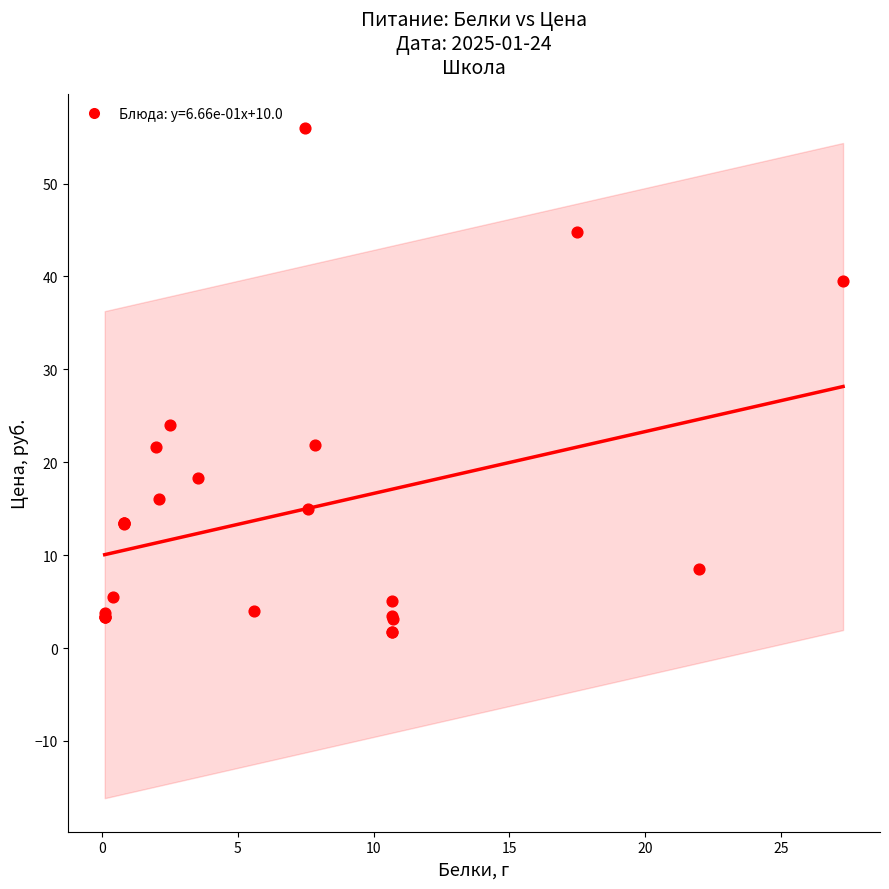

What Y value in the scatter plot is closest to 28?

24.0